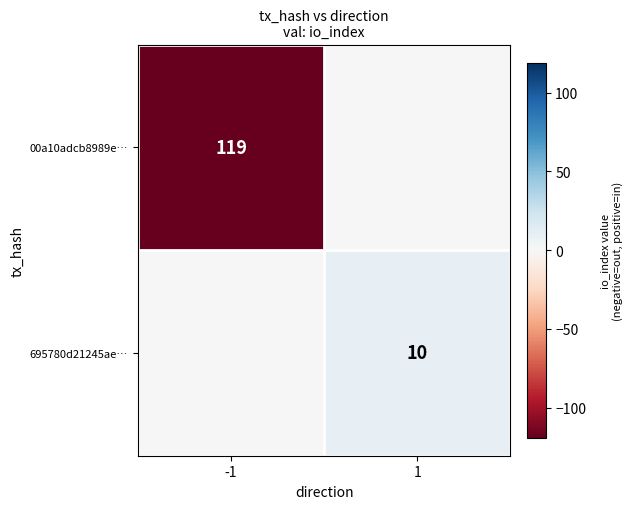

The value of 695780d21245ae… at 1 is 14. True or false?

False